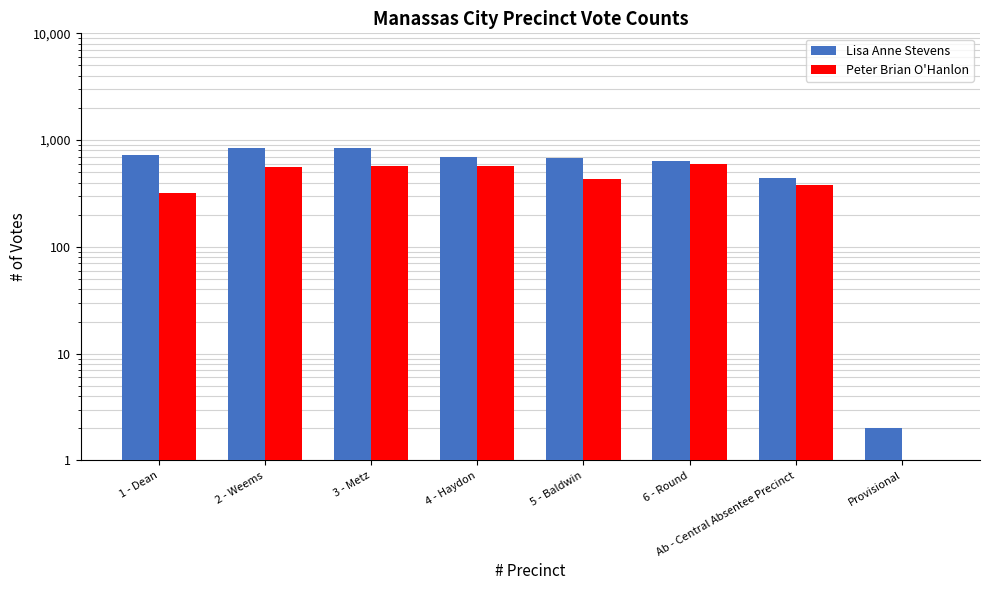

What are all the series names shown in the legend?

Lisa Anne Stevens, Peter Brian O'Hanlon